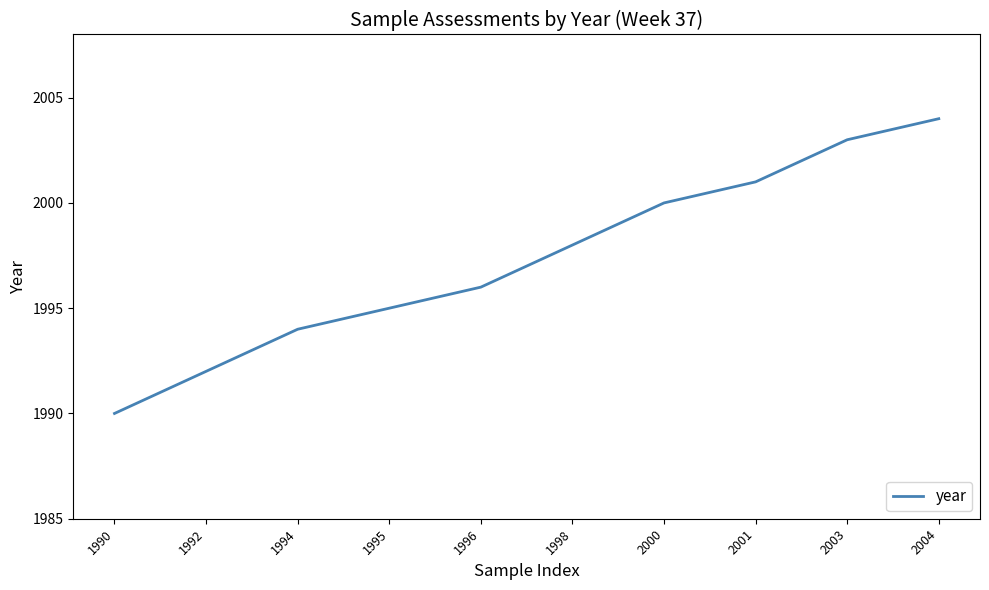

Is it true that the value at 1995 is 561?

False